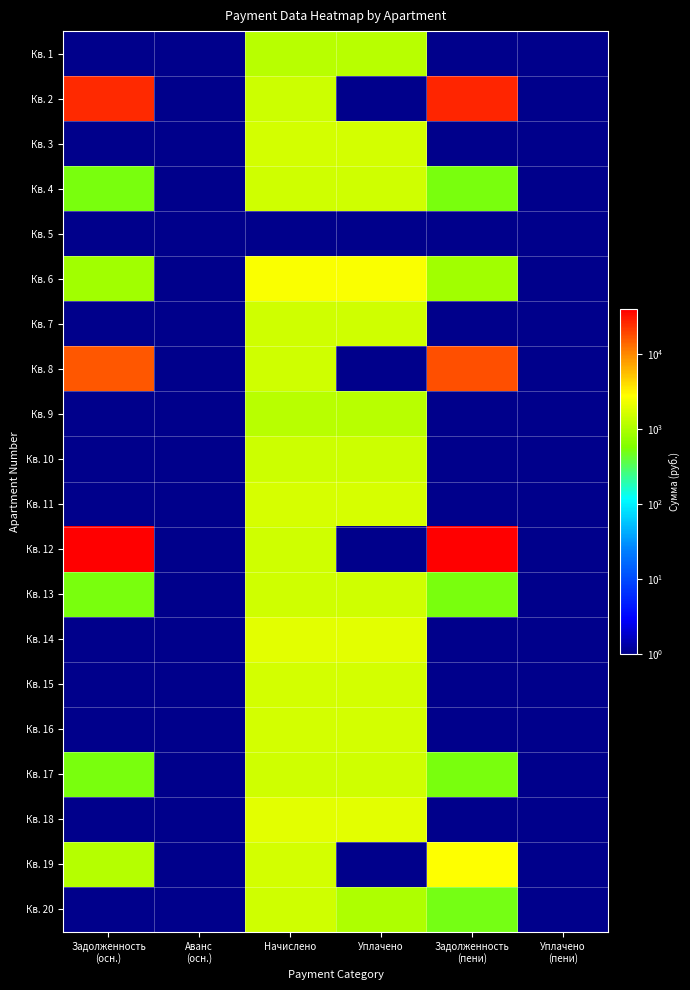

Reading left to right, list all the values displayed in this chart.

Кв. 1: Задолженность
(осн.)=1.0	Аванс
(осн.)=1.0	Начислено=1150.3	Уплачено=1150.3	Задолженность
(пени)=1.0	Уплачено
(пени)=1.0
Кв. 2: Задолженность
(осн.)=25389.6	Аванс
(осн.)=1.0	Начислено=1456.4	Уплачено=1.0	Задолженность
(пени)=26846.0	Уплачено
(пени)=1.0
Кв. 3: Задолженность
(осн.)=1.0	Аванс
(осн.)=1.0	Начислено=1618.6	Уплачено=1618.6	Задолженность
(пени)=1.0	Уплачено
(пени)=1.0
Кв. 4: Задолженность
(осн.)=515.0	Аванс
(осн.)=1.0	Начислено=1544.8	Уплачено=1544.8	Задолженность
(пени)=515.0	Уплачено
(пени)=1.0
Кв. 5: Задолженность
(осн.)=1.0	Аванс
(осн.)=1.0	Начислено=1.0	Уплачено=1.0	Задолженность
(пени)=1.0	Уплачено
(пени)=1.0
Кв. 6: Задолженность
(осн.)=860.3	Аванс
(осн.)=1.0	Начислено=2580.9	Уплачено=2580.9	Задолженность
(пени)=860.3	Уплачено
(пени)=1.0
Кв. 7: Задолженность
(осн.)=1.0	Аванс
(осн.)=1.0	Начислено=1541.2	Уплачено=1541.2	Задолженность
(пени)=1.0	Уплачено
(пени)=1.0
Кв. 8: Задолженность
(осн.)=15806.0	Аванс
(осн.)=1.0	Начислено=1537.5	Уплачено=1.0	Задолженность
(пени)=17343.5	Уплачено
(пени)=1.0
Кв. 9: Задолженность
(осн.)=1.0	Аванс
(осн.)=1.0	Начислено=1135.6	Уплачено=1135.6	Задолженность
(пени)=1.0	Уплачено
(пени)=1.0
Кв. 10: Задолженность
(осн.)=1.0	Аванс
(осн.)=1.0	Начислено=1437.9	Уплачено=1437.9	Задолженность
(пени)=1.0	Уплачено
(пени)=1.0
Кв. 11: Задолженность
(осн.)=1.0	Аванс
(осн.)=1.0	Начислено=1626.0	Уплачено=1626.0	Задолженность
(пени)=1.0	Уплачено
(пени)=1.0
Кв. 12: Задолженность
(осн.)=37502.1	Аванс
(осн.)=1.0	Начислено=1496.9	Уплачено=1.0	Задолженность
(пени)=38999.0	Уплачено
(пени)=1.0
Кв. 13: Задолженность
(осн.)=512.5	Аванс
(осн.)=1.0	Начислено=1537.5	Уплачено=1537.5	Задолженность
(пени)=512.5	Уплачено
(пени)=1.0
Кв. 14: Задолженность
(осн.)=1.0	Аванс
(осн.)=1.0	Начислено=1976.2	Уплачено=1976.2	Задолженность
(пени)=1.0	Уплачено
(пени)=1.0
Кв. 15: Задолженность
(осн.)=1.0	Аванс
(осн.)=1.0	Начислено=1614.9	Уплачено=1614.9	Задолженность
(пени)=1.0	Уплачено
(пени)=1.0
Кв. 16: Задолженность
(осн.)=1.0	Аванс
(осн.)=1.0	Начислено=1563.3	Уплачено=1563.3	Задолженность
(пени)=1.0	Уплачено
(пени)=1.0
Кв. 17: Задолженность
(осн.)=512.5	Аванс
(осн.)=1.0	Начислено=1537.5	Уплачено=1537.5	Задолженность
(пени)=512.5	Уплачено
(пени)=1.0
Кв. 18: Задолженность
(осн.)=1.0	Аванс
(осн.)=1.0	Начислено=1972.6	Уплачено=1972.6	Задолженность
(пени)=1.0	Уплачено
(пени)=1.0
Кв. 19: Задолженность
(осн.)=1076.6	Аванс
(осн.)=1.0	Начислено=1614.9	Уплачено=1.0	Задолженность
(пени)=2691.5	Уплачено
(пени)=1.0
Кв. 20: Задолженность
(осн.)=1.0	Аванс
(осн.)=1.0	Начислено=1522.7	Уплачено=1015.2	Задолженность
(пени)=507.6	Уплачено
(пени)=1.0